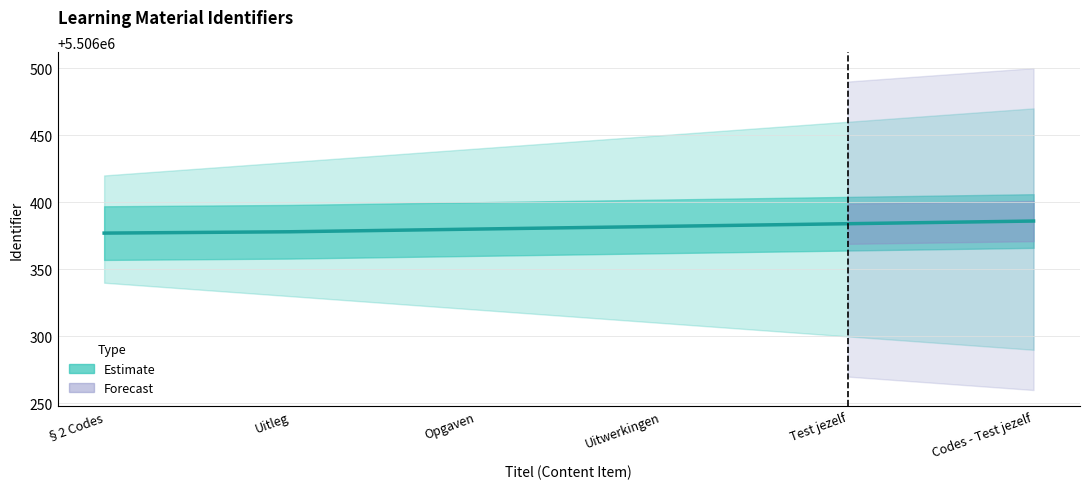

Reading left to right, extract all data points from this chart.

§2 Codes=5506377	Uitleg=5506378	Opgaven=5506380	Uitwerkingen=5506382	Test jezelf=5506384	Codes - Test jezelf=5506386